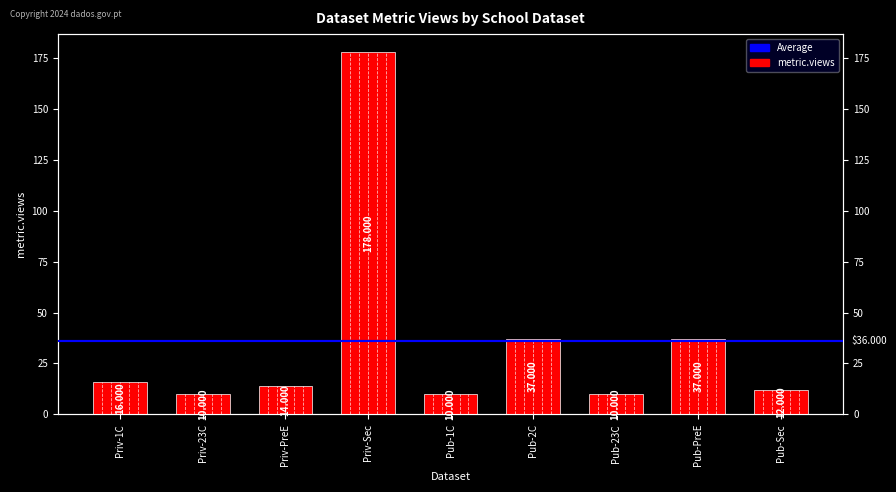

How many values exceed 14?

4